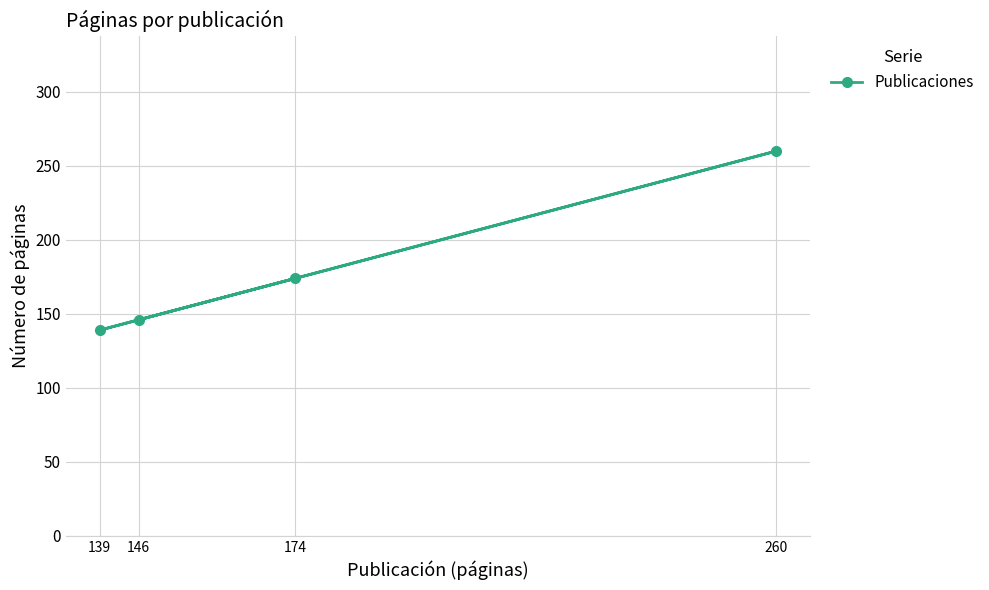

Which category has the highest value across all series?

260